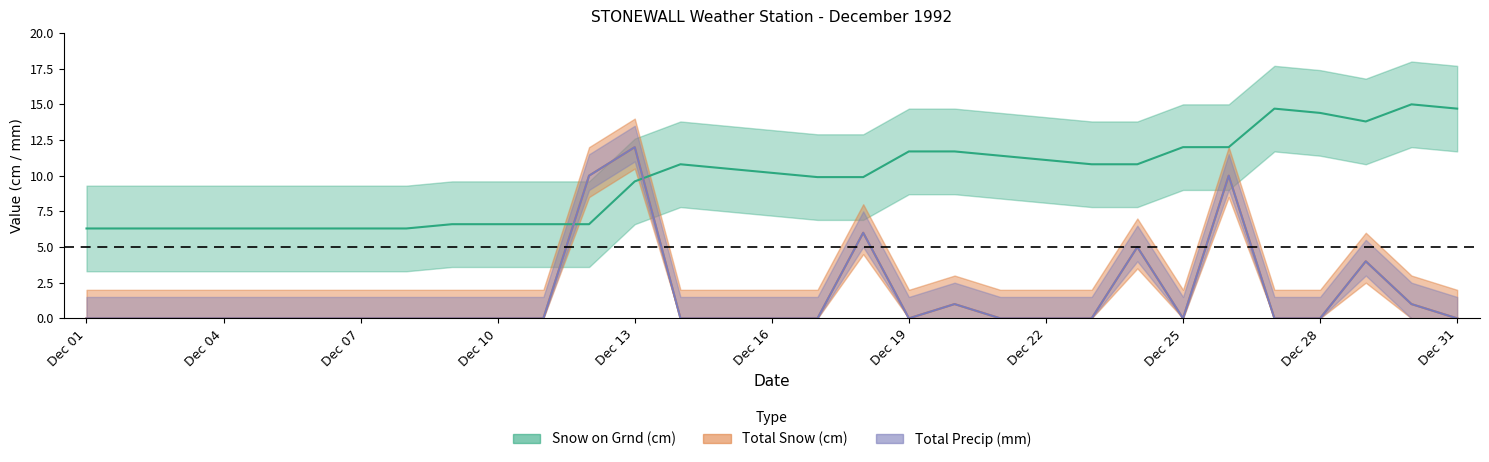

What are all the series names shown in the legend?

Total Snow (cm), Total Precip (mm), Snow on Grnd (cm)